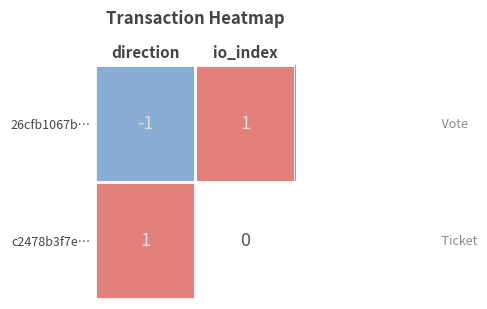

Is it true that c2478b3f7e… equals 1 at io_index?

False